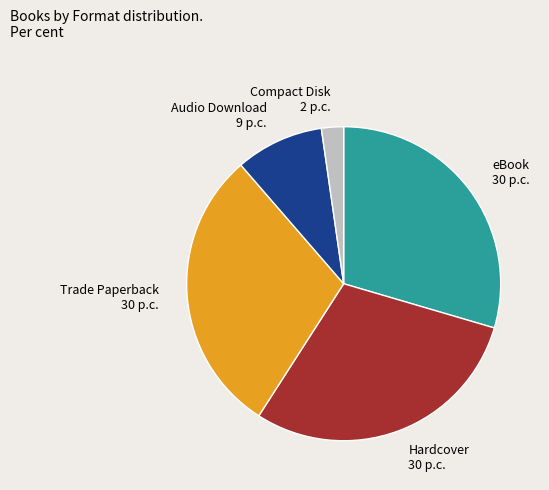

Is it true that Hardcover is 37% of the pie?

False